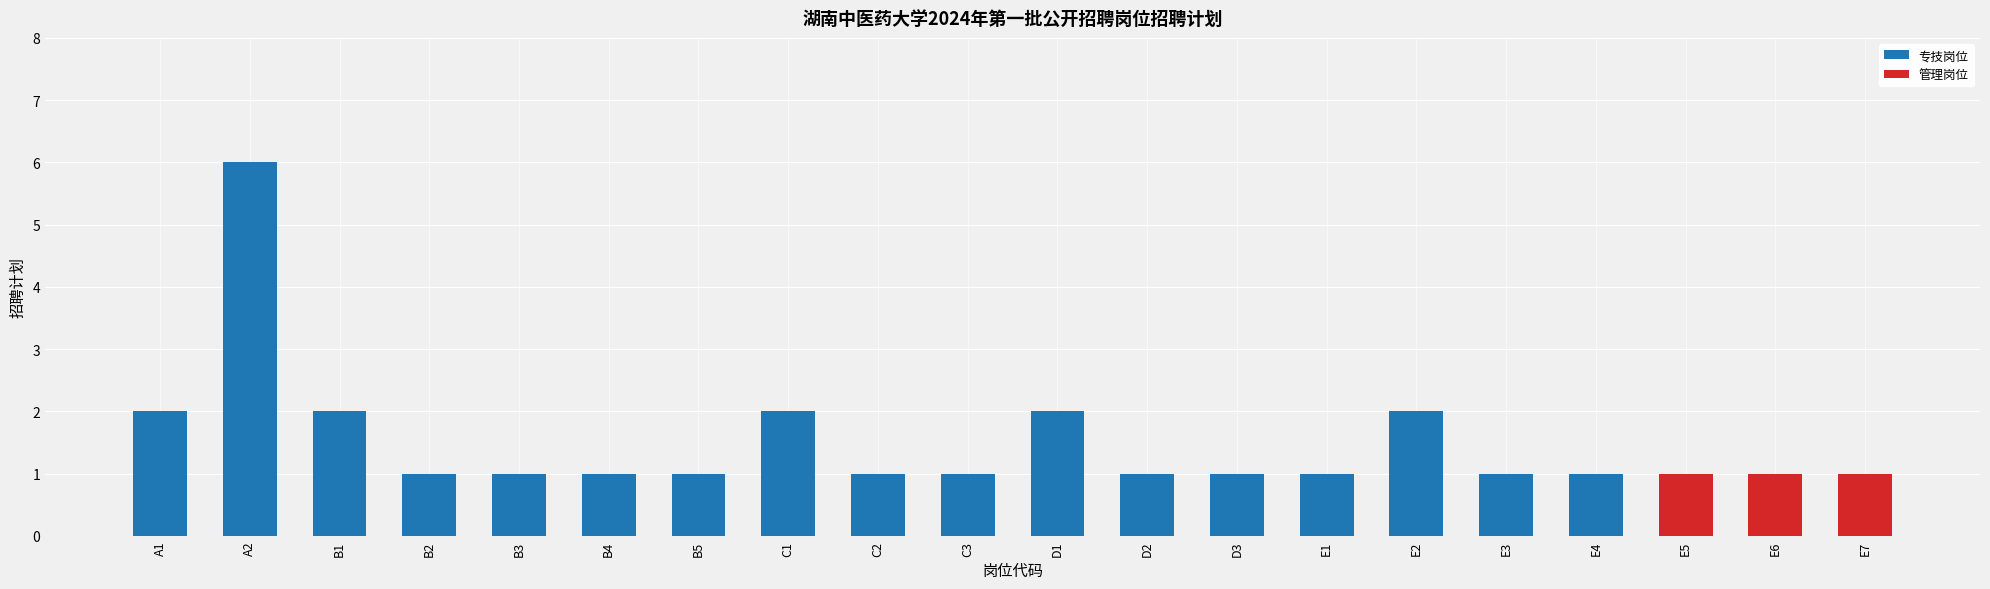

The 专技岗位 series shows 1 at B3. True or false?

True